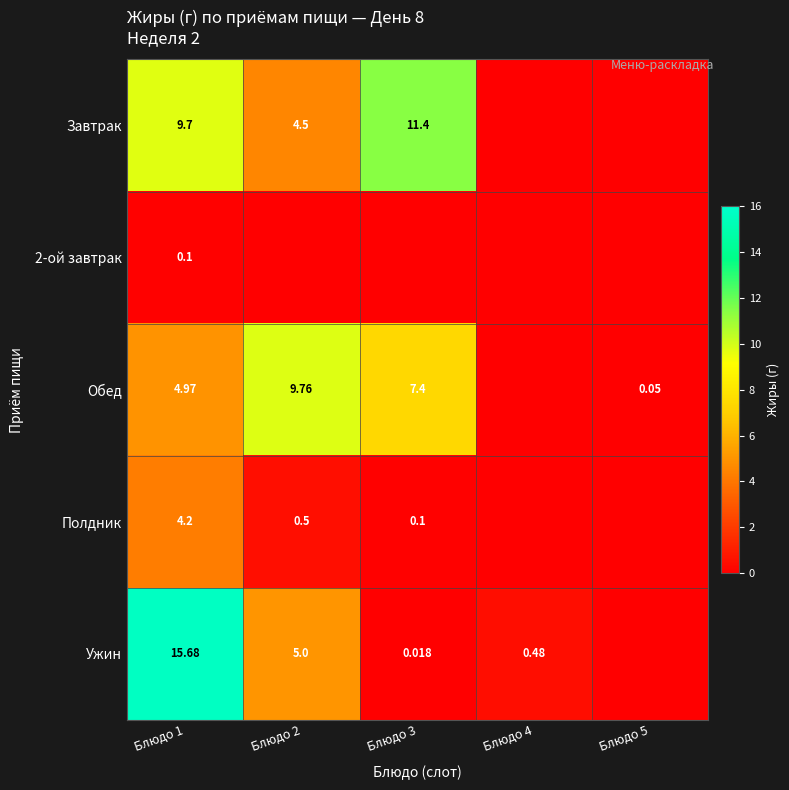

How many data points in Обед are above 4?

3